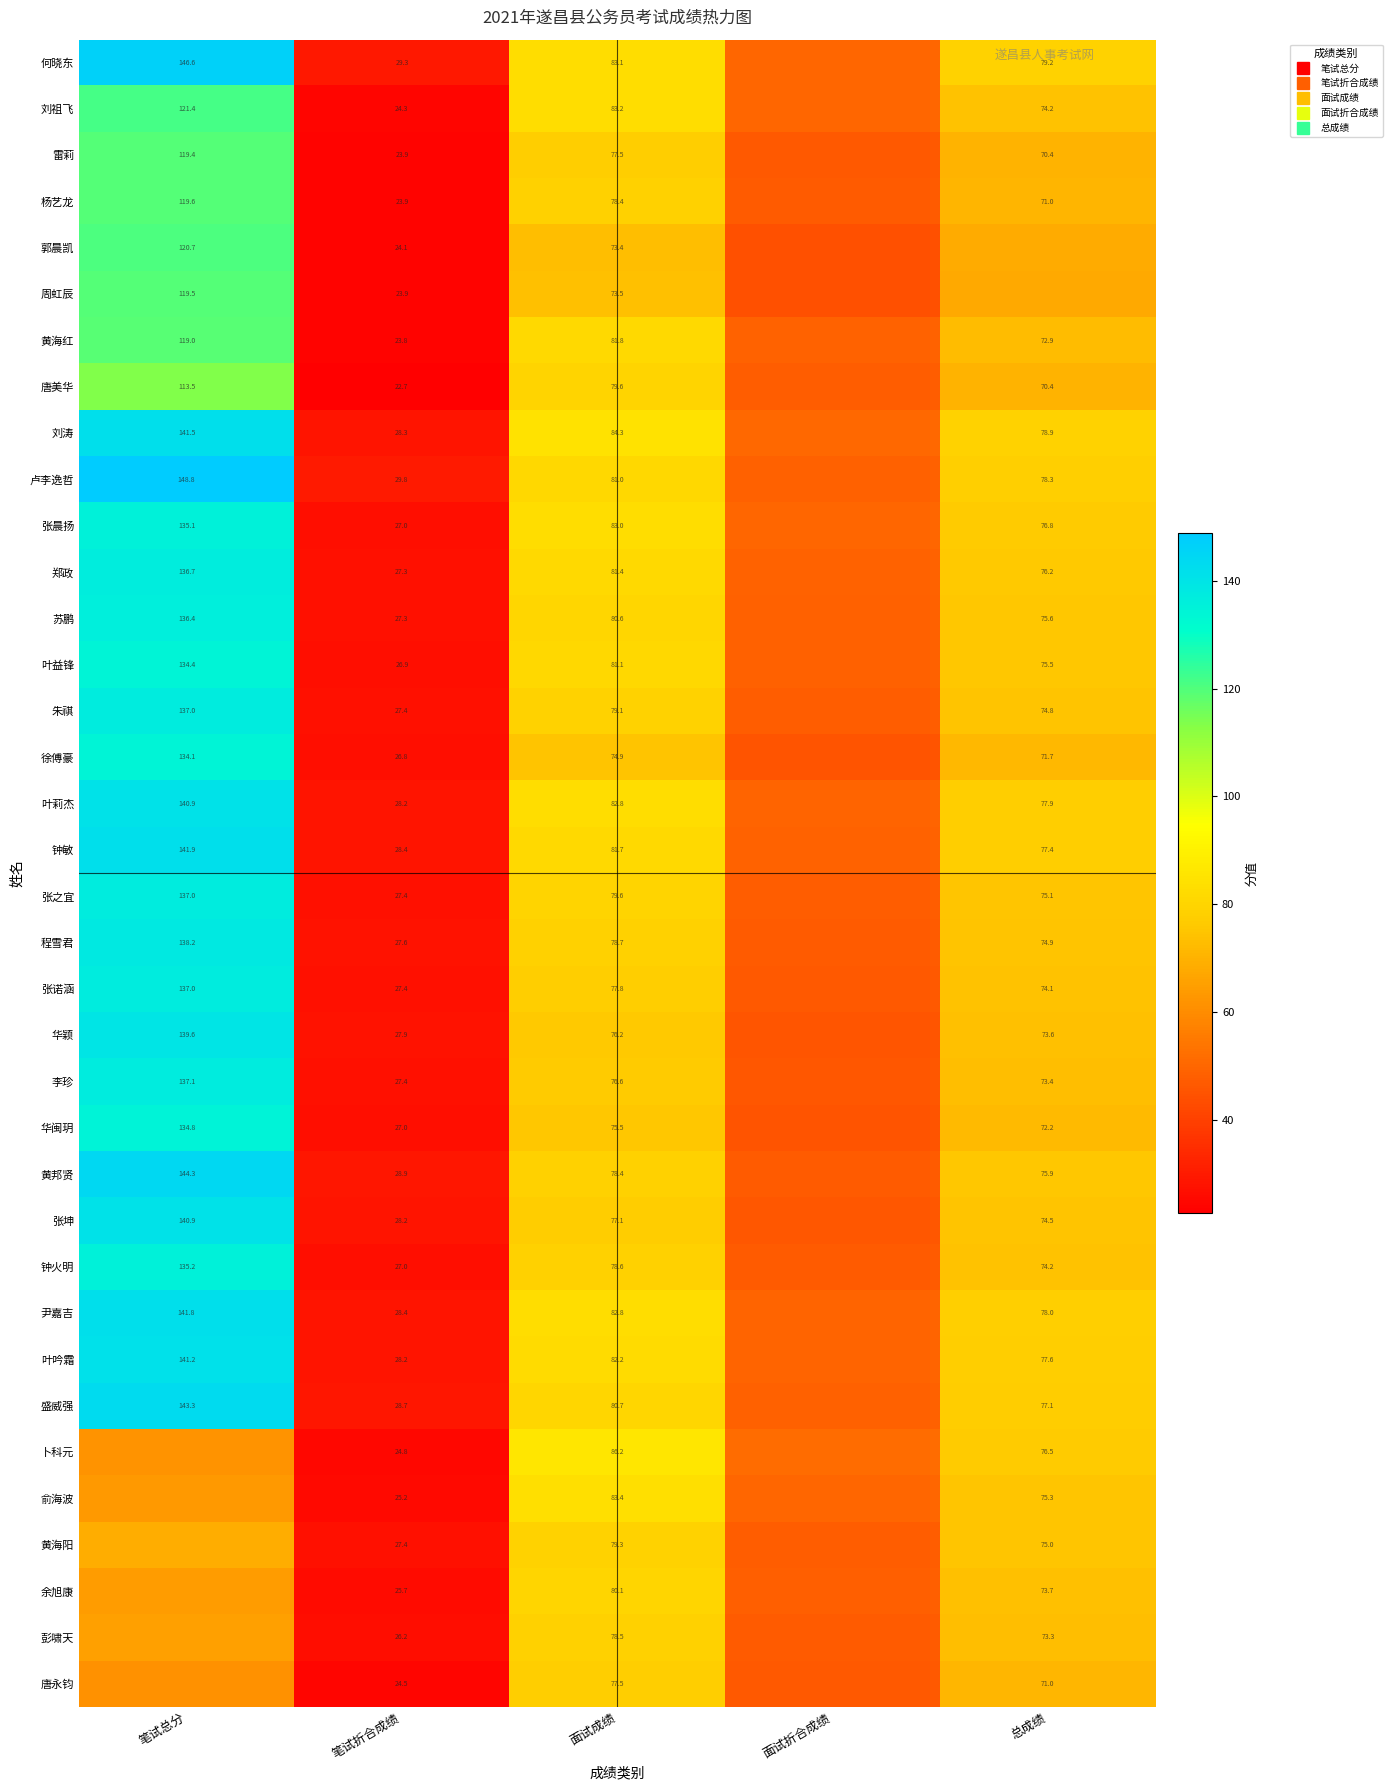

List the series in order of their peak value, lowest first.

唐永钧, 彭啸天, 黄海阳, 余旭康, 俞海波, 卜科元, 唐美华, 黄海红, 雷莉, 周虹辰, 杨艺龙, 郭晨凯, 刘祖飞, 徐傅豪, 叶益锋, 华闽玥, 张晨扬, 钟火明, 苏鹏, 郑政, 朱祺, 张之宜, 张诺涵, 李珍, 程雪君, 华颖, 叶莉杰, 张坤, 叶吟霜, 刘涛, 尹嘉吉, 钟敏, 盛威强, 黄邦贤, 何晓东, 卢李逸哲